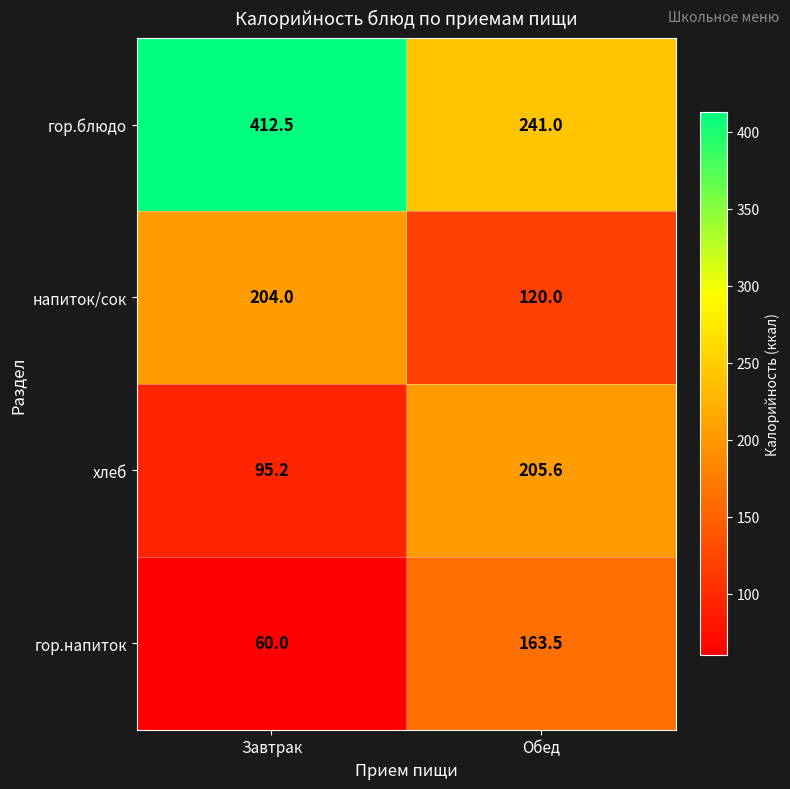

How many values in the хлеб series are below 205?

1